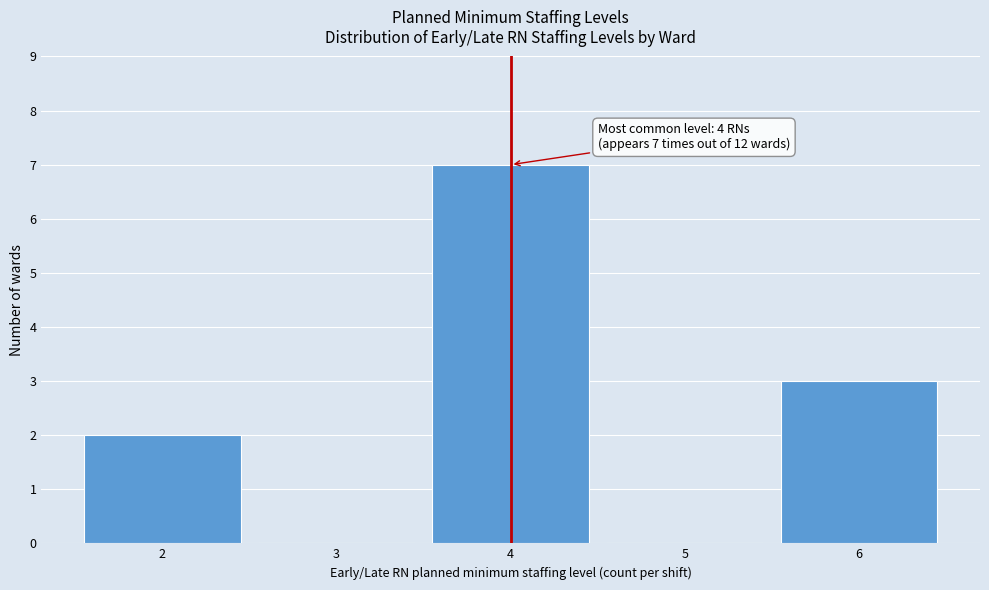

Which range on the x-axis has the tallest bar?

3.5 to 4.5